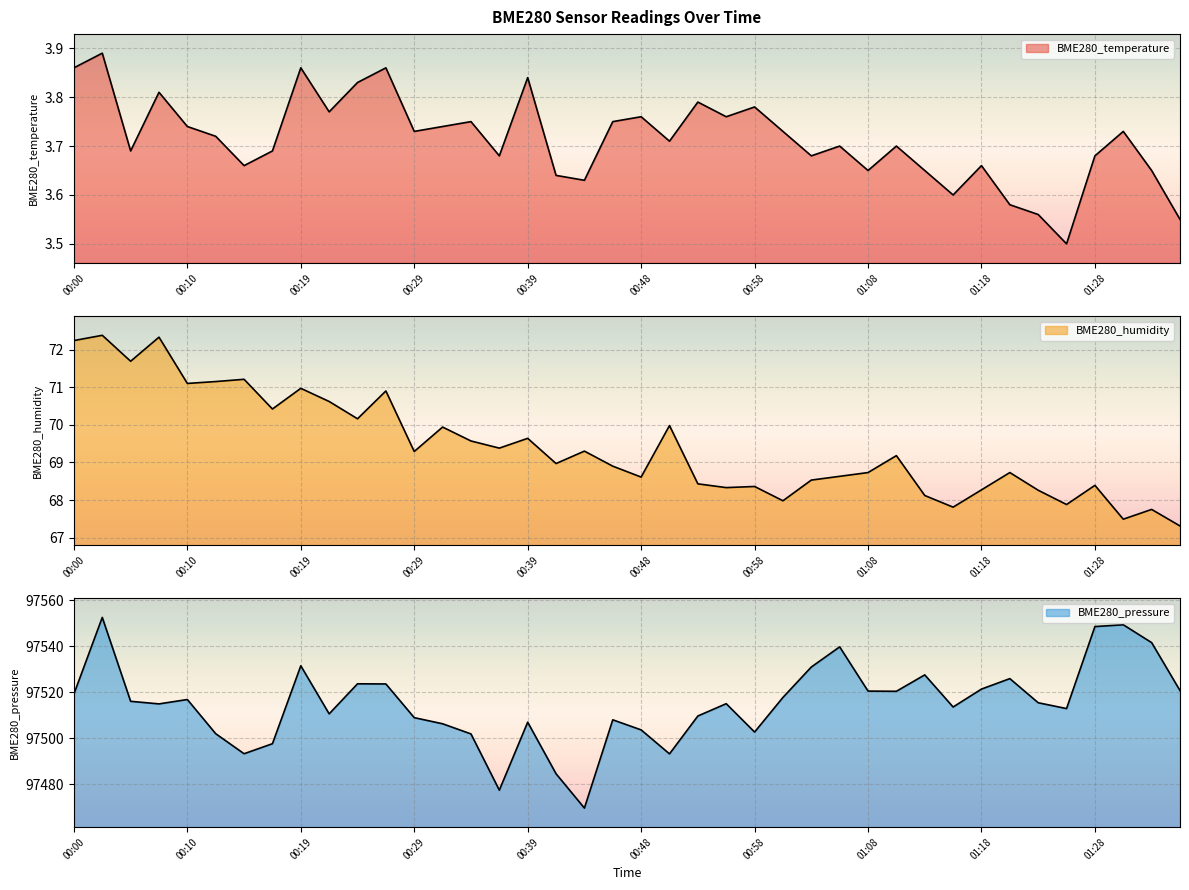

At how many categories does at least one series exceed 52013?

40